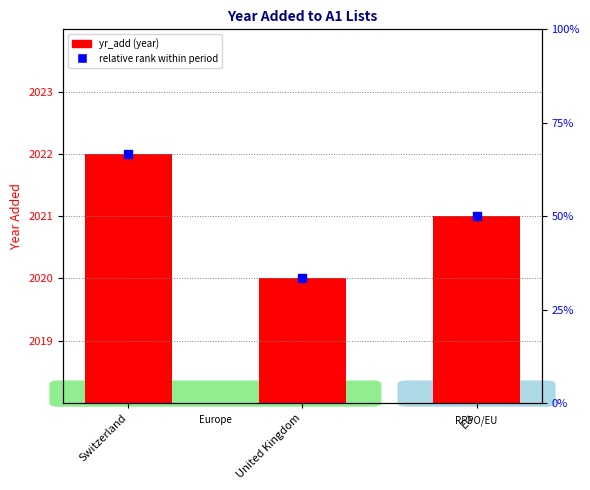

Is the value of yr_add at Switzerland greater than the value of relative rank within period at EU?

Yes